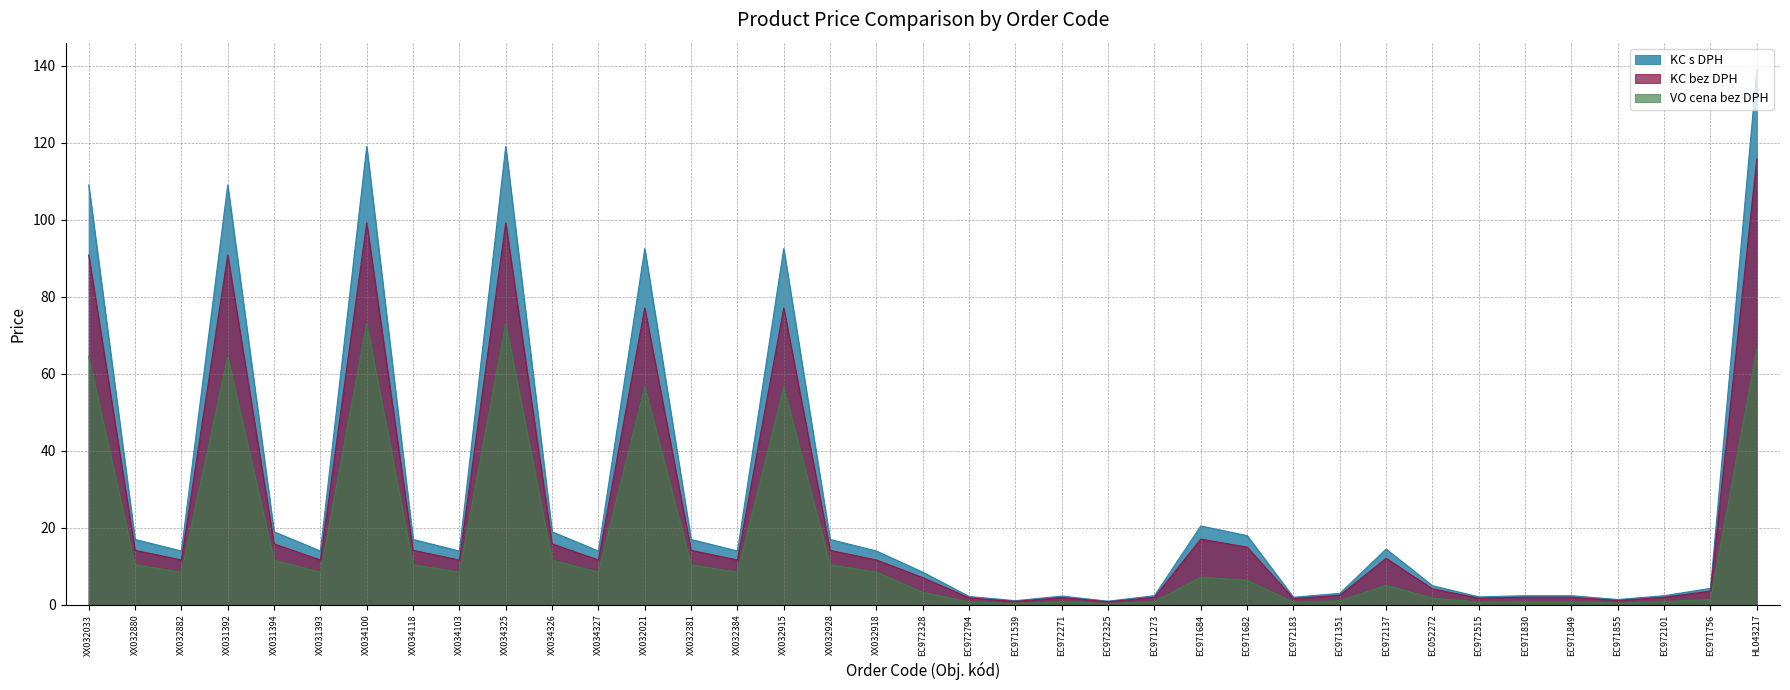

What position from the right is EC971684?

13